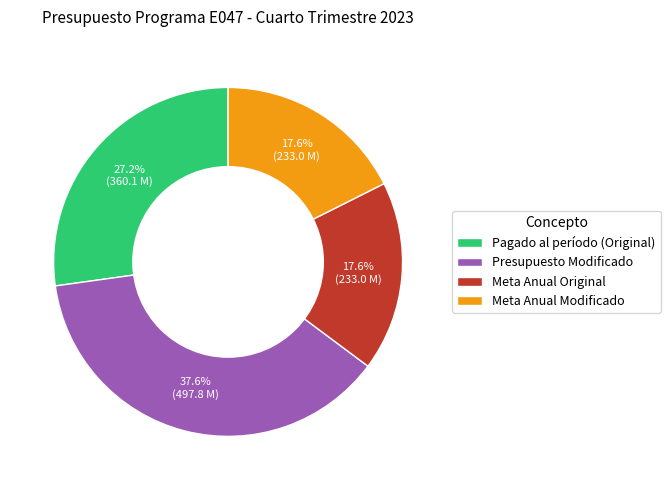

How many slices are in this pie chart?

4